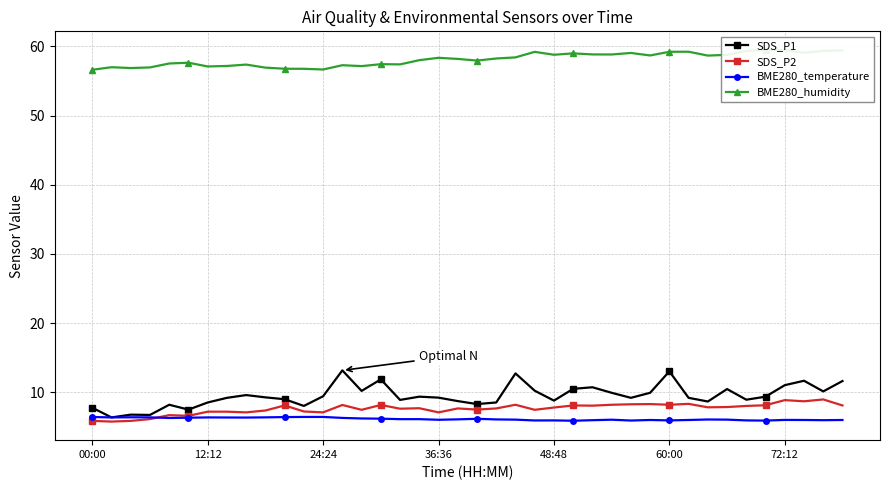

How many interior local valleys does the SDS_P2 series have?

13